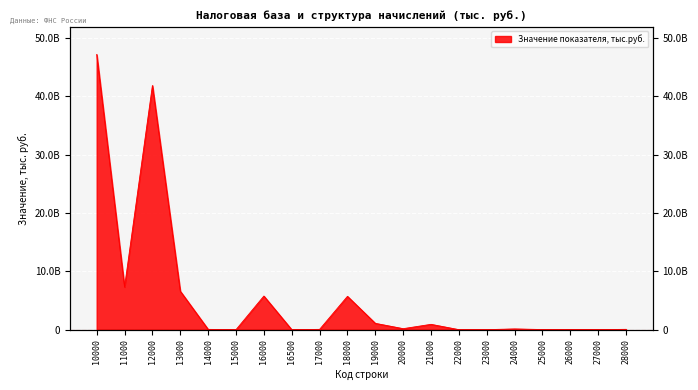

How many series are shown in this chart?

1